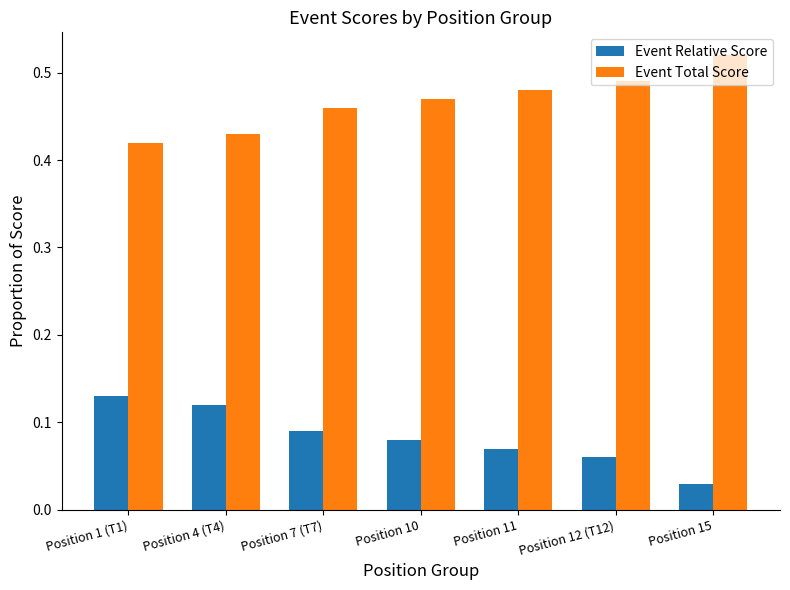

What is the sum of all Event Total Score values?

3.3